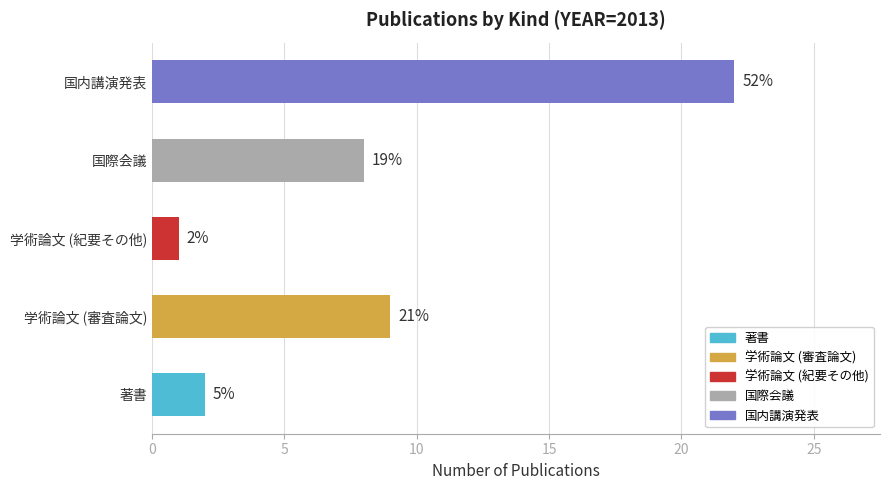

At how many categories does at least one series exceed 6?

3